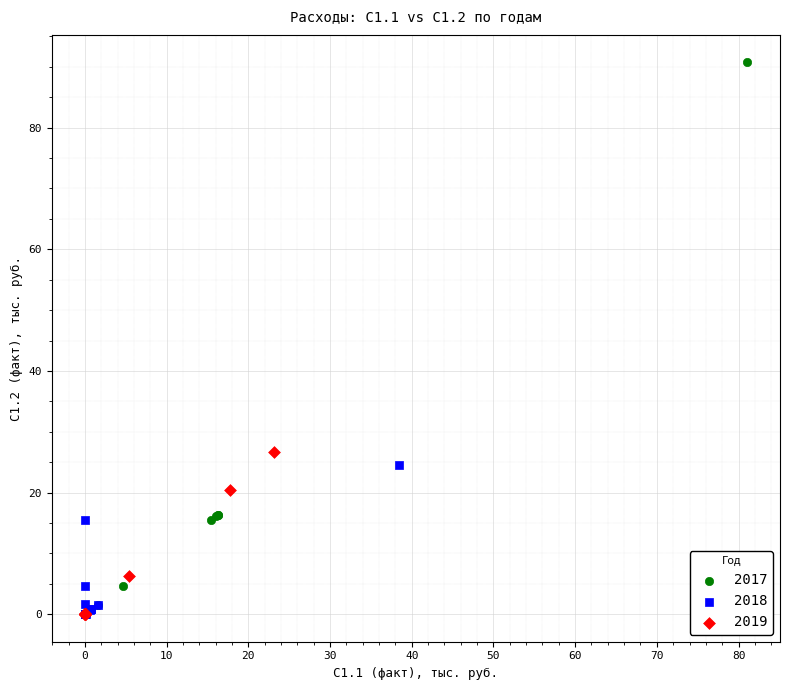

Which series contains the highest Y value?

2017